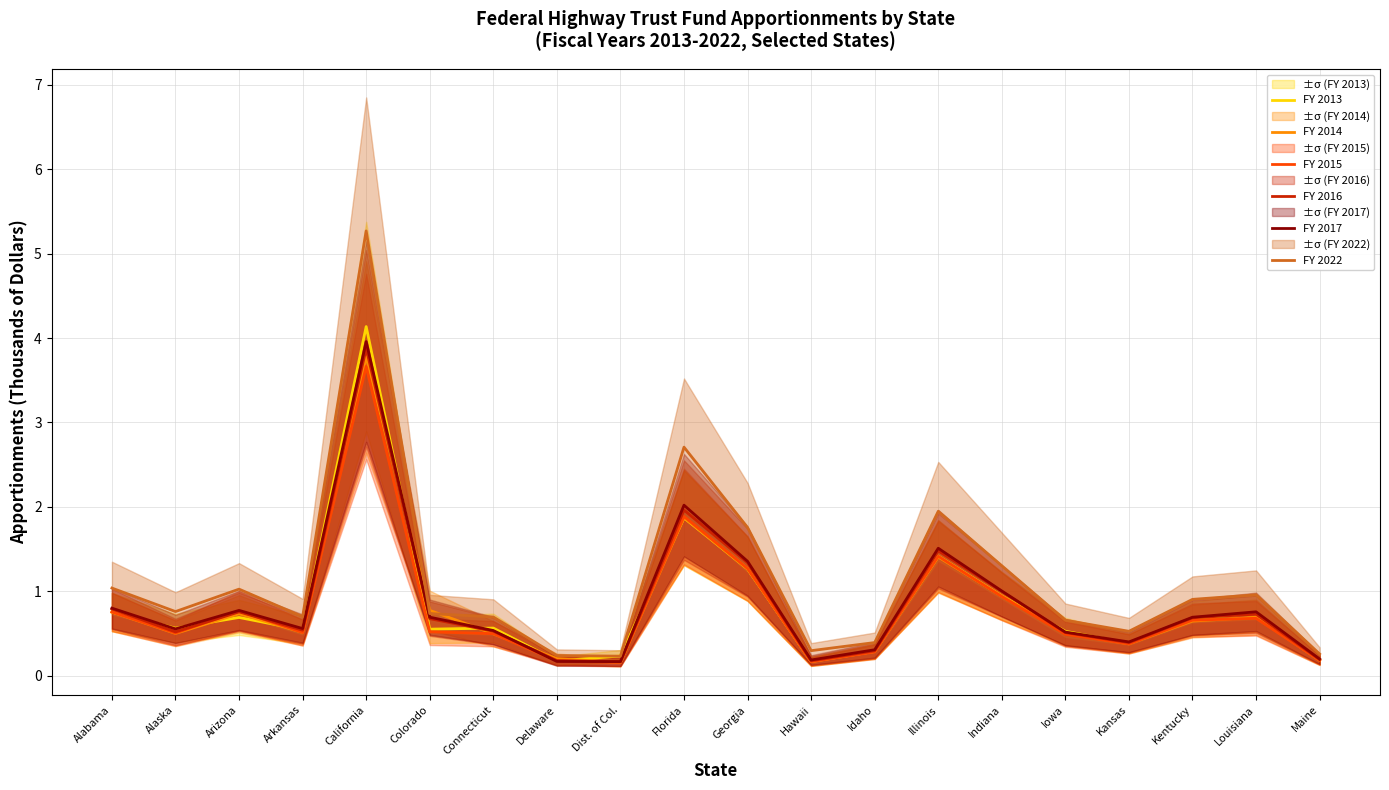

The value of FY 2013 at Indiana is 0.9. True or false?

True